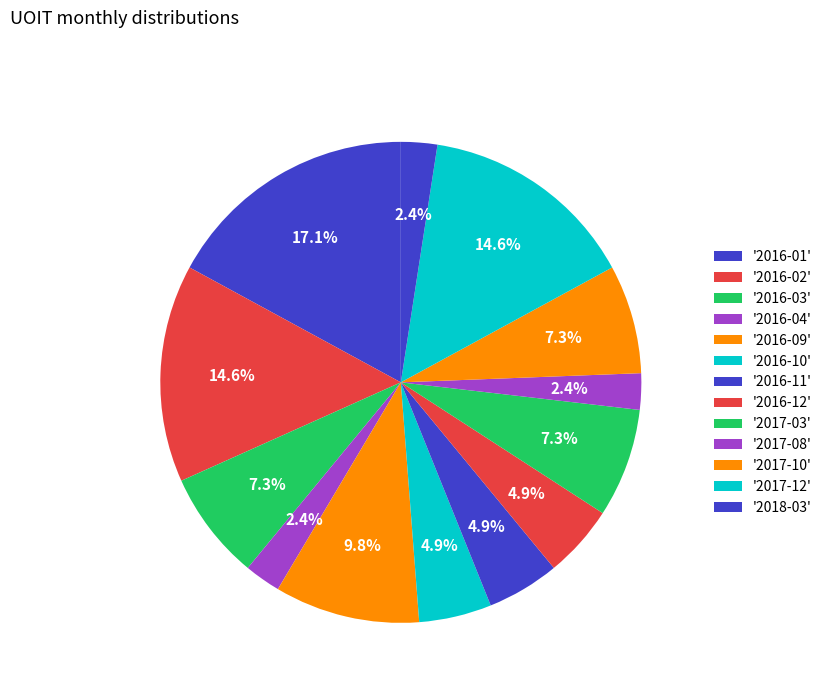

How many segments does this pie chart have?

13